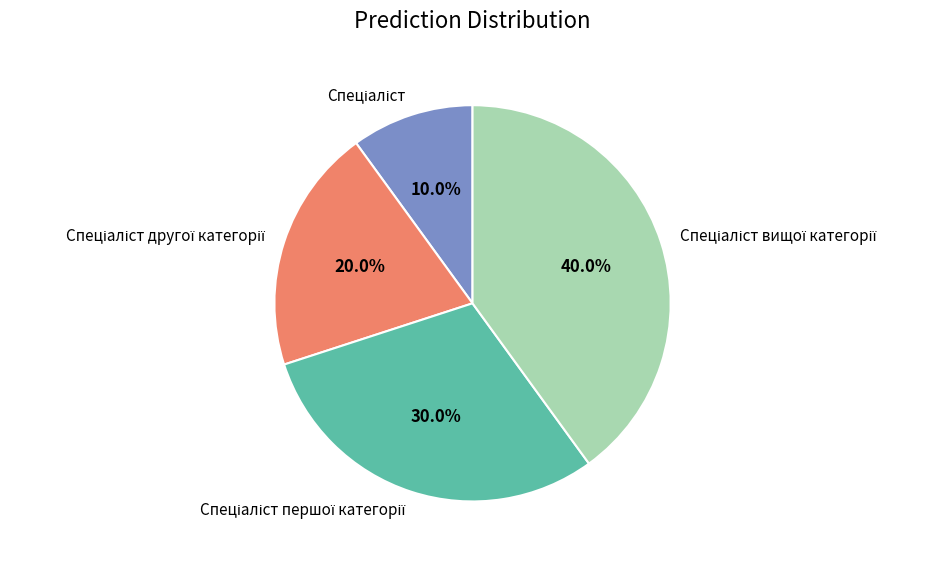

Is there a majority slice in this chart?

No